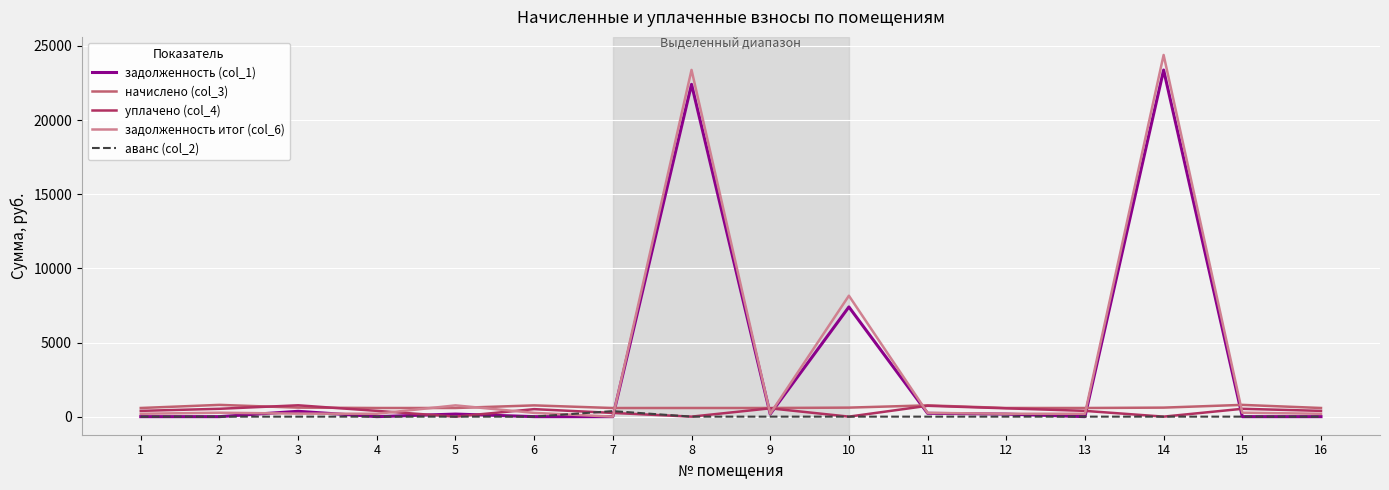

Which series has the widest spread of values?

задолженность итог (col_6)